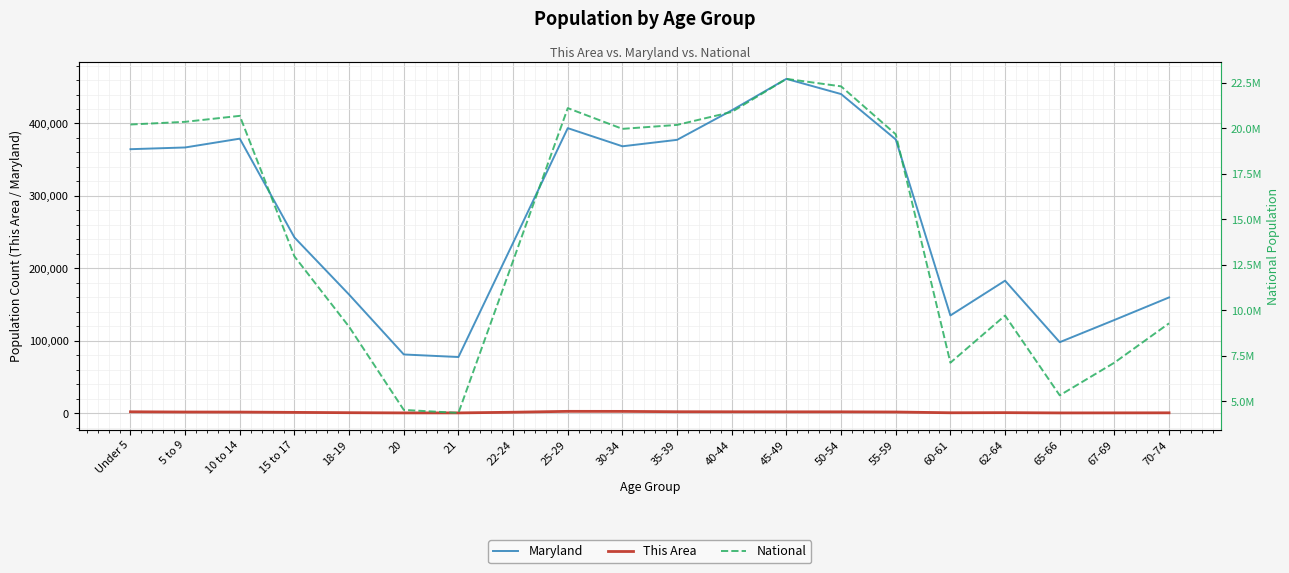

What is the difference between the highest and lowest values at 10 to 14?

20675748